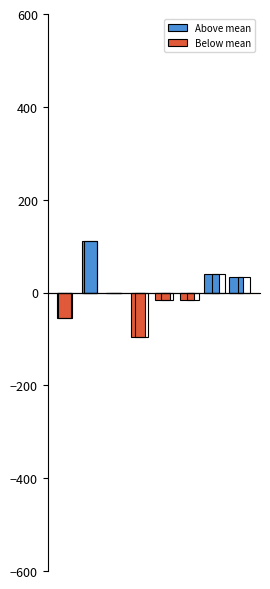

What is the value of the Below mean bar at the 6th from the left?

-15.5